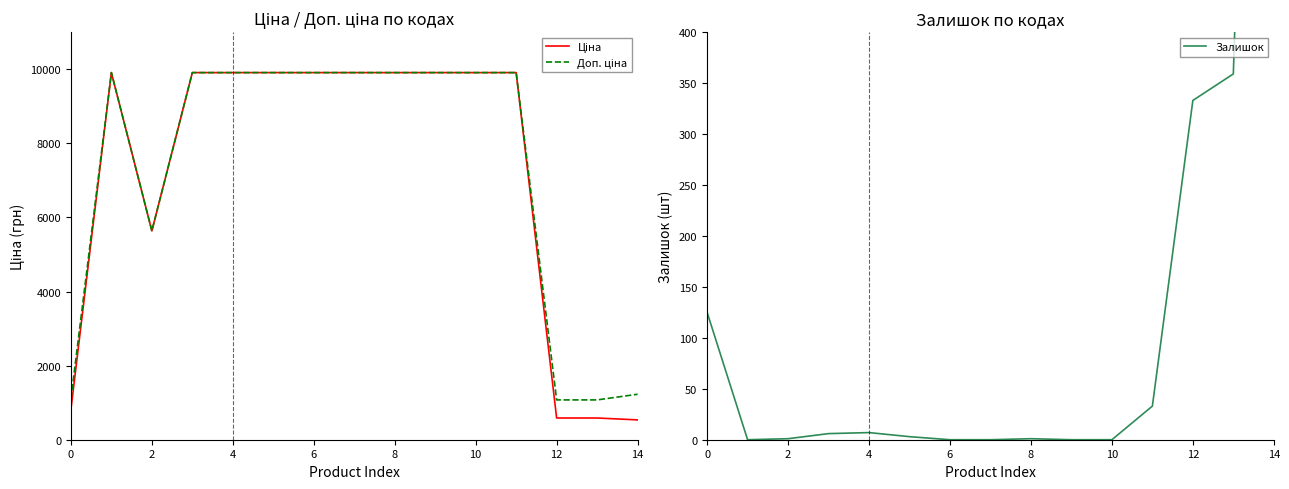

What are all the series names shown in the legend?

Ціна, Доп. ціна, Залишок